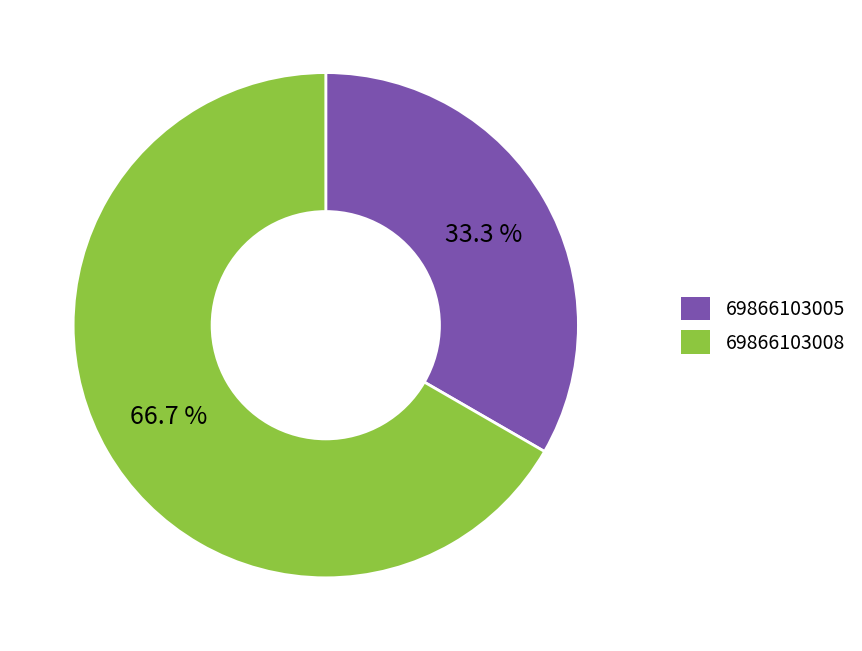

What is the largest slice in the pie chart?

69866103008